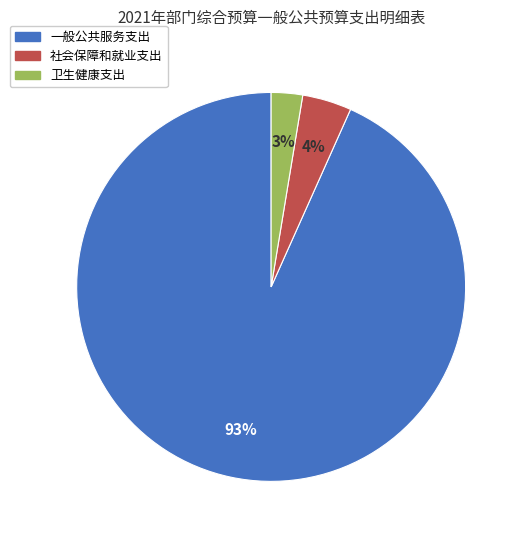

The 卫生健康支出 slice represents 9% of the pie. True or false?

False